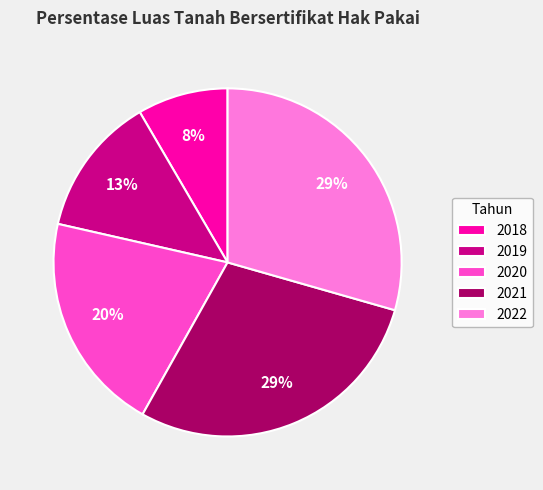

What is the ratio of the value at 2020 to the value at 2021?

0.7